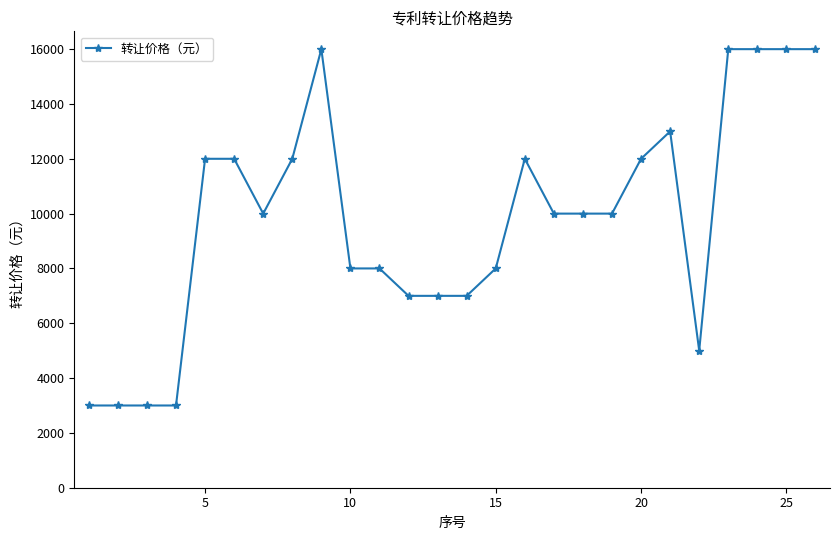

What is the average value?

9808